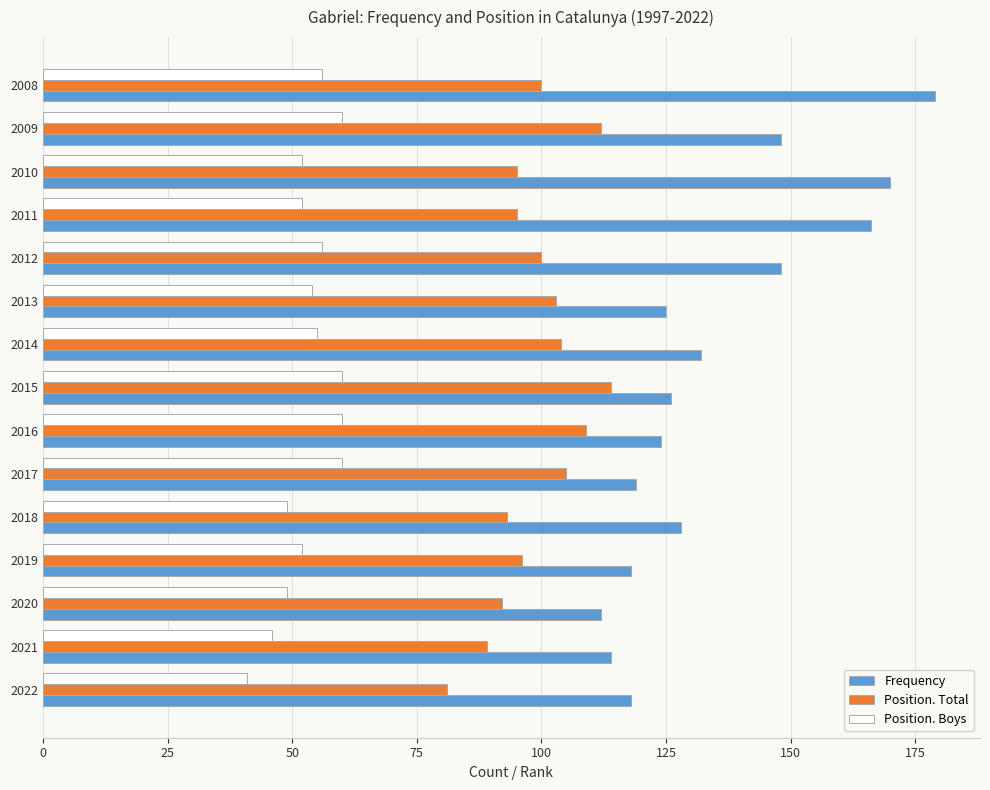

Is it true that Position. Boys equals 37 at 2008?

False